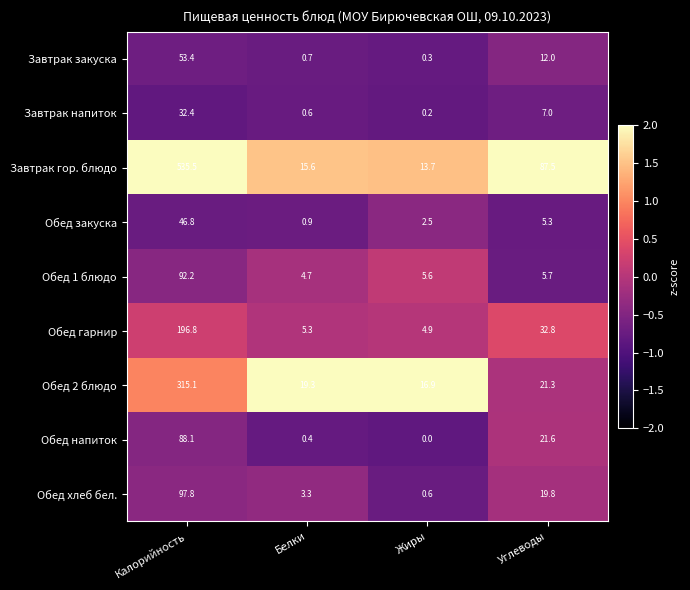

What is the difference between the maximum and minimum values in the Обед 2 блюдо series?

298.2